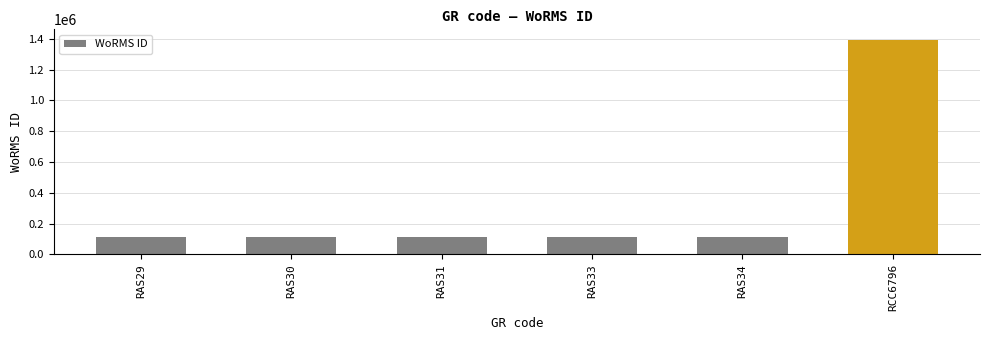

What is the greatest value displayed?

1391477